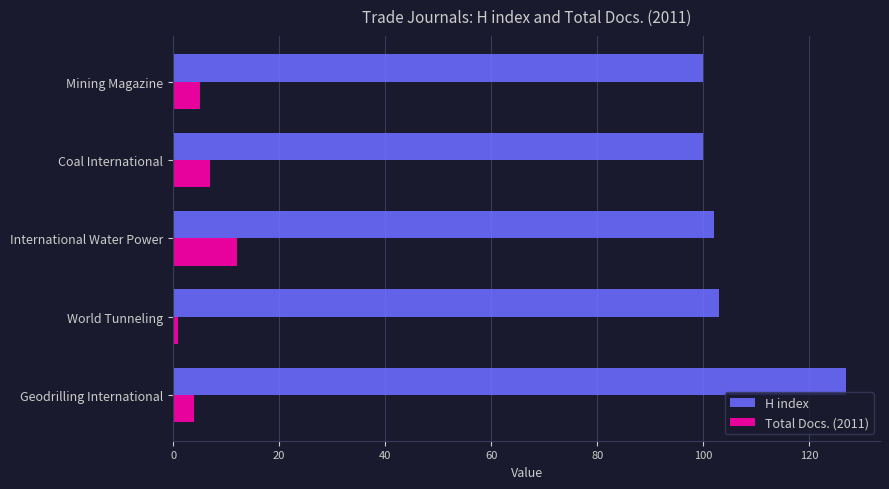

What is the difference between the H index values at Coal International and Geodrilling International?

27